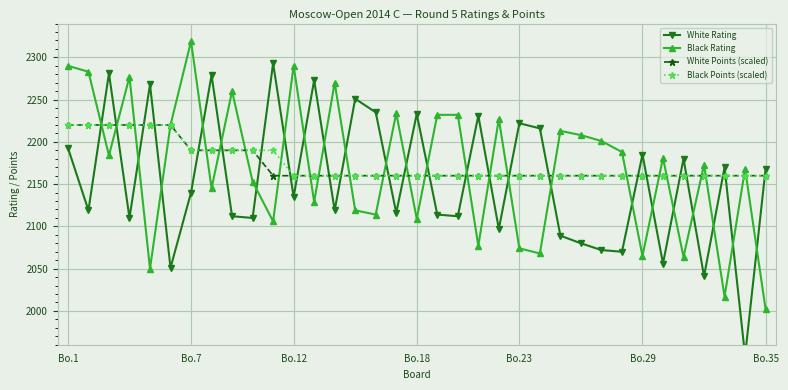

What is the lowest value of the Black Points (scaled) series?

2160